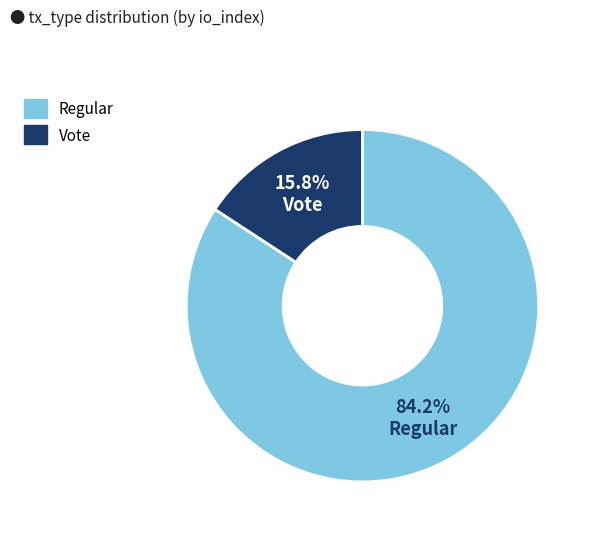

How many slices are in this pie chart?

2